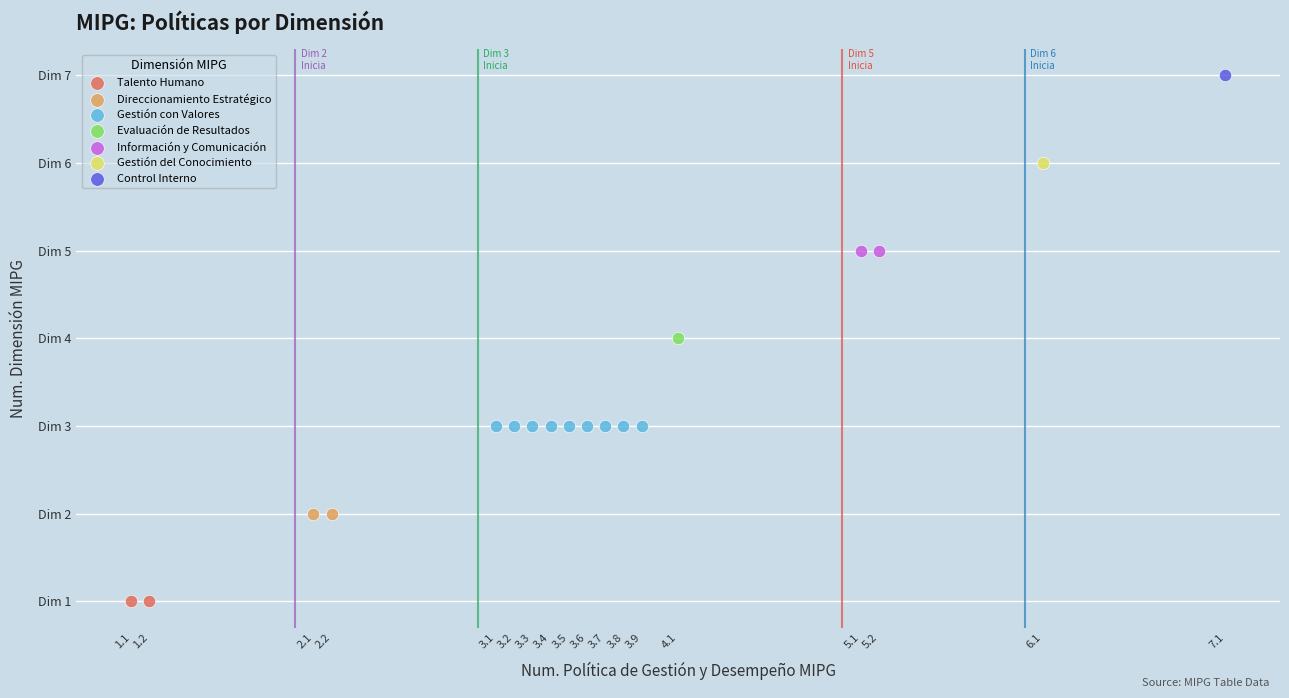

Which series contains the highest Y value?

Control Interno